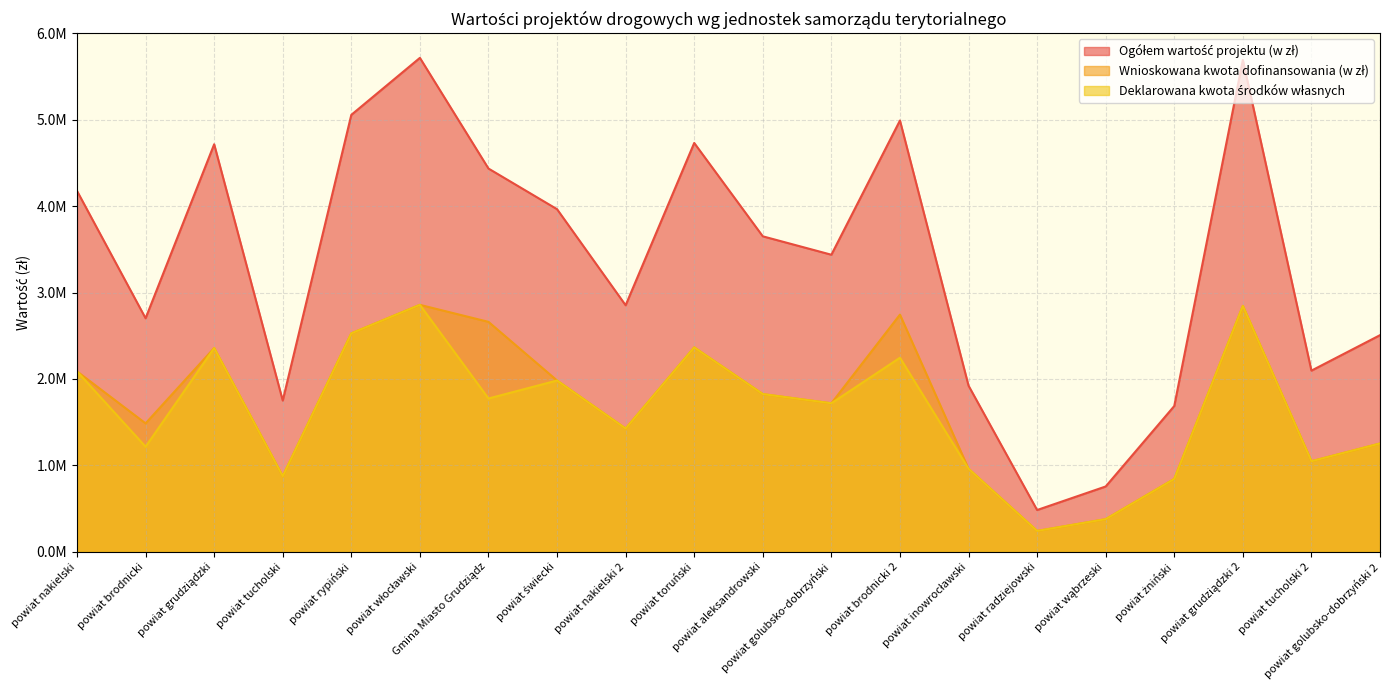

What is the label of the 14th point from the right?

Gmina Miasto Grudziądz